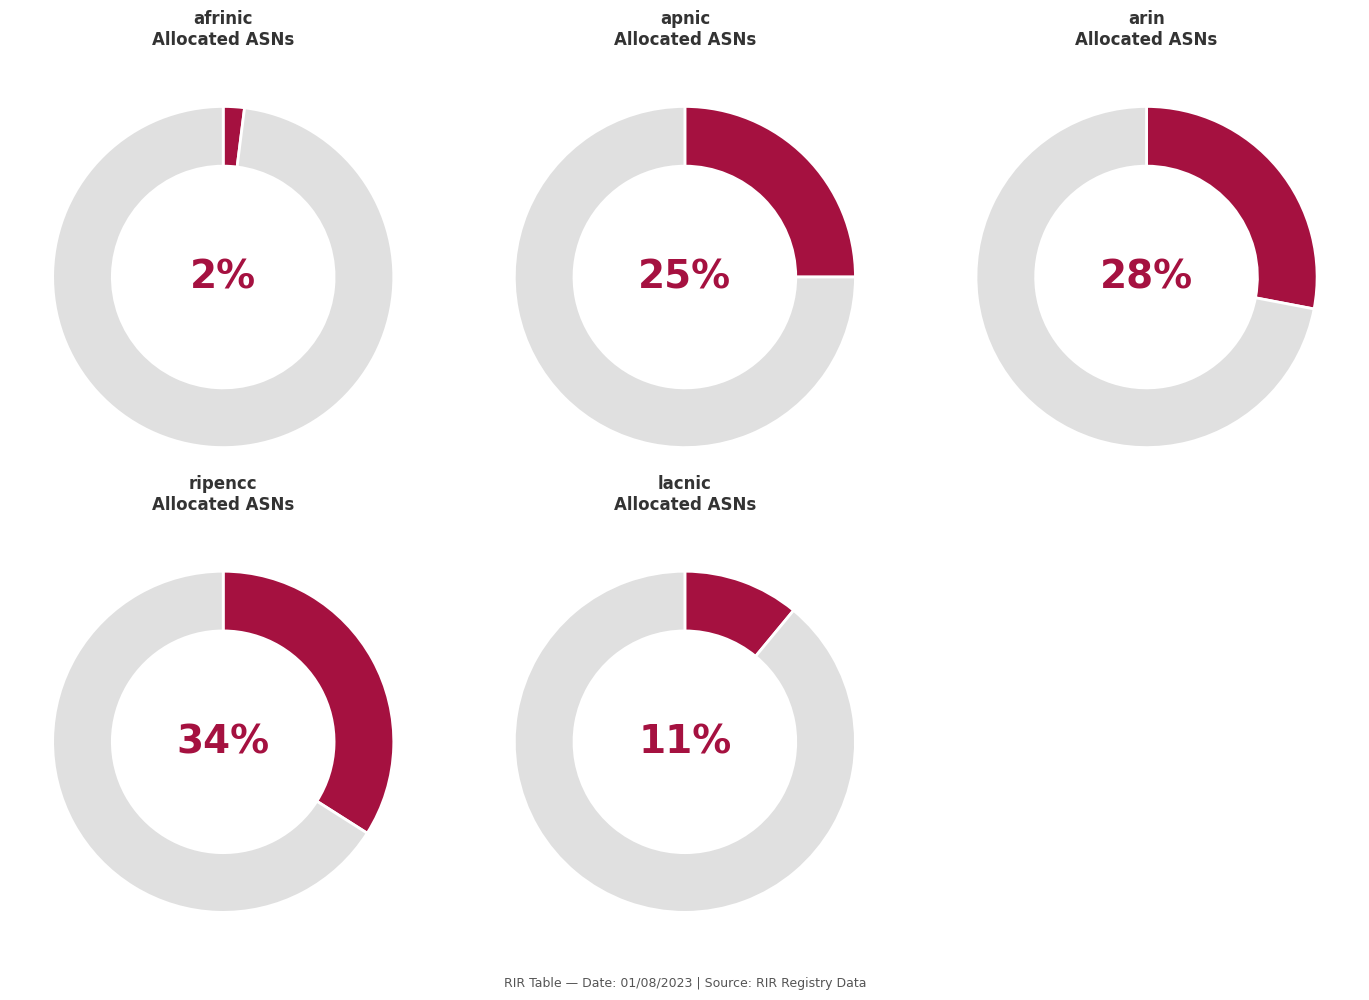

What is the change in value from afrinic to lacnic?

+10706